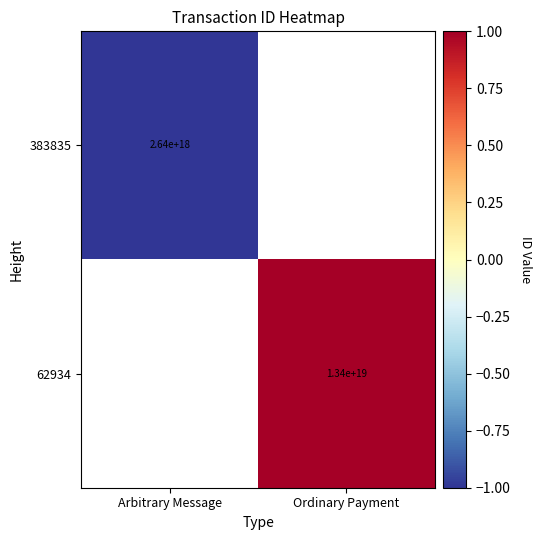

The 62934 series shows 13400000000000000000 at Ordinary Payment. True or false?

True